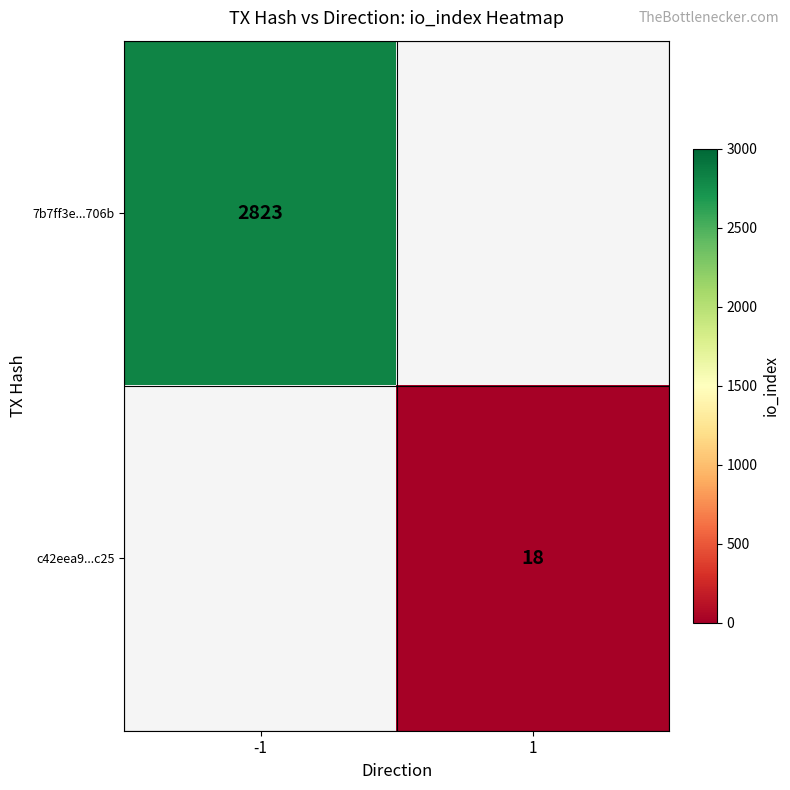

The value of c42eea9...c25 at 1 is 18. True or false?

True